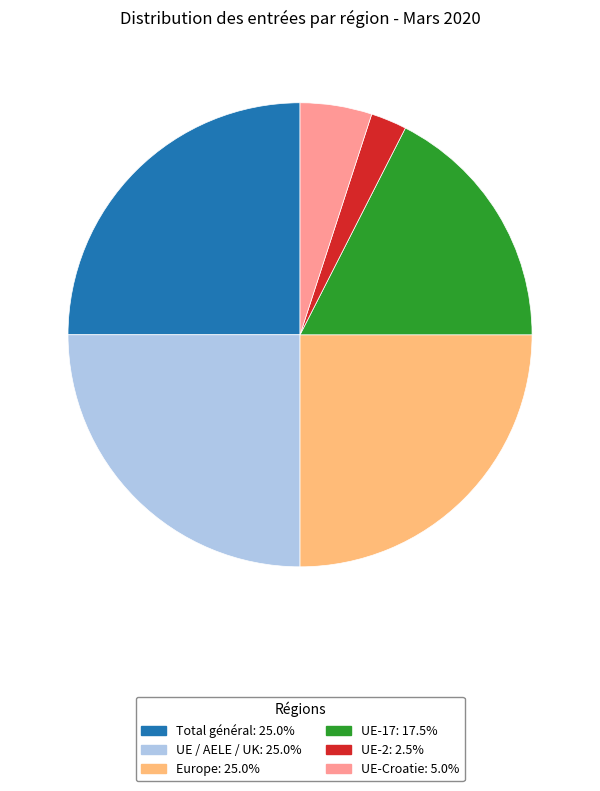

Count the number of slices in the pie.

6